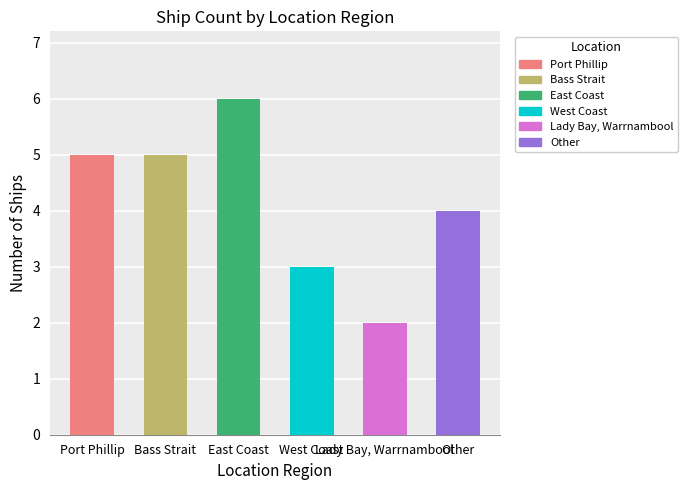

What is the greatest value displayed?

6